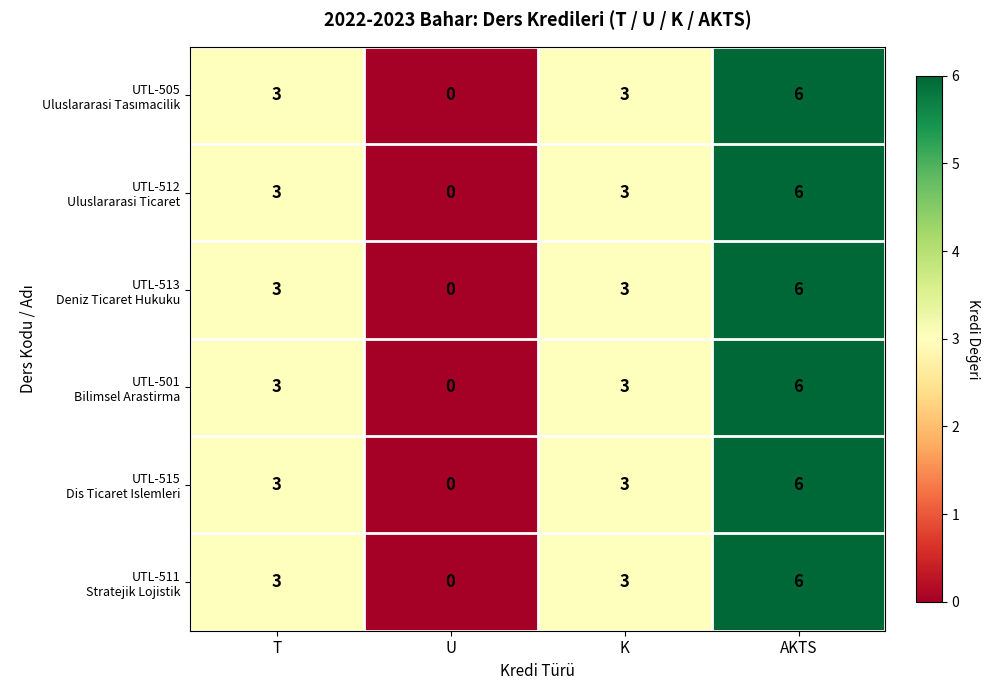

At which category is the sum across all series the highest?

AKTS